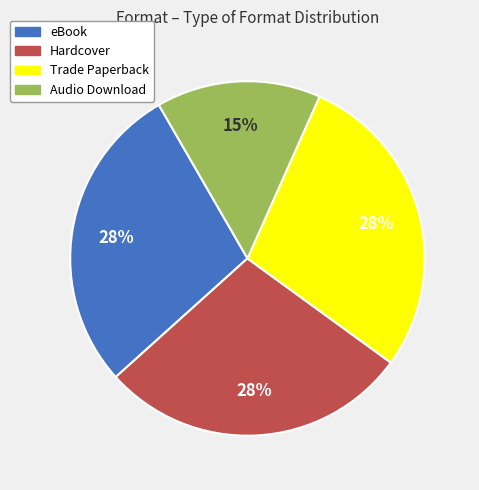

What percentage is the eBook slice, to the nearest percent?

28%